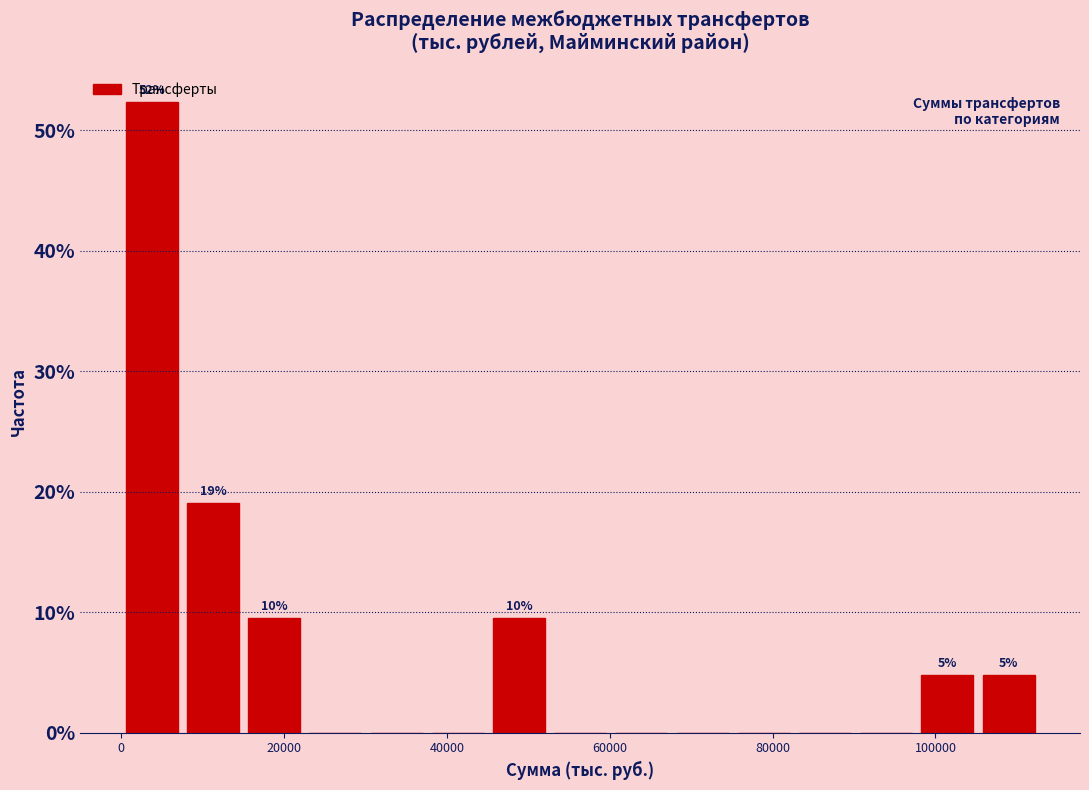

Around what value on the x-axis is the tallest bar? Give the approximate position of its centre, as read against the axis.

4000